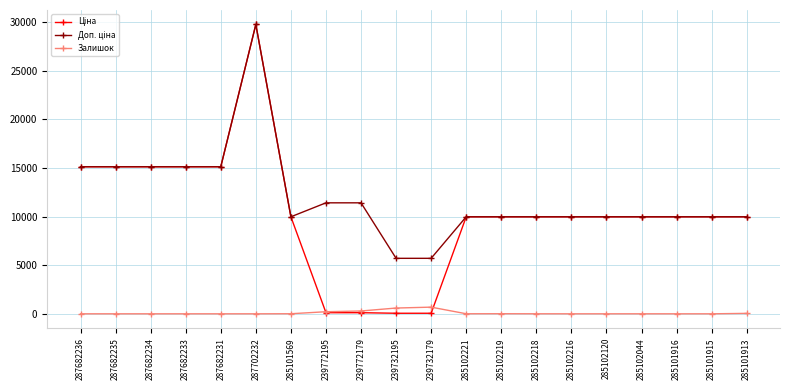

At which category is the sum across all series the highest?

287702232